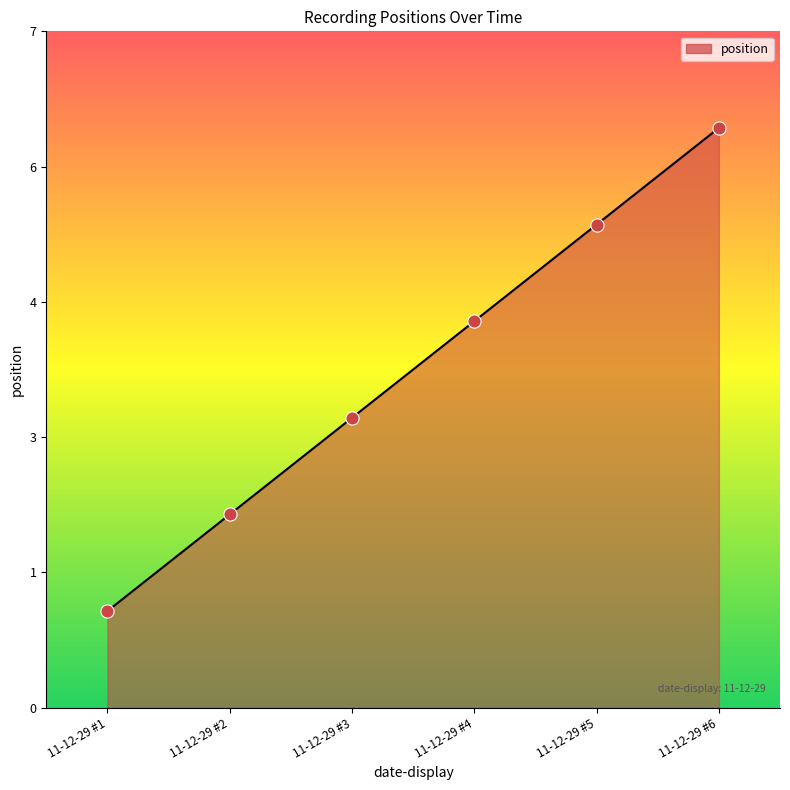

What is the change in value from 11-12-29 #4 to 11-12-29 #6?

+2